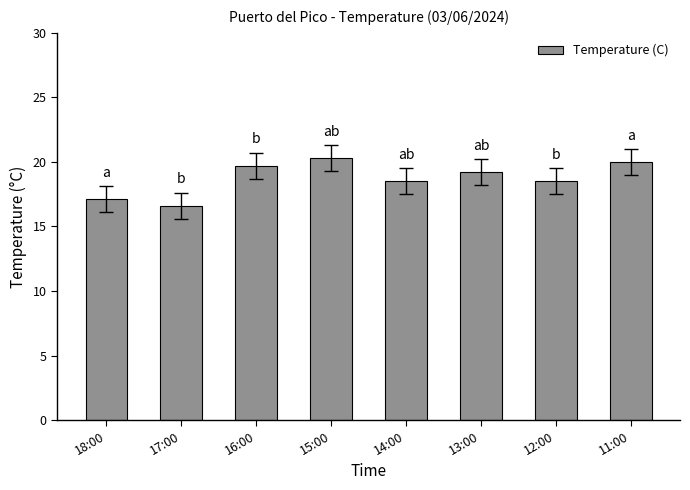

What is the ratio of the value at 11:00 to the value at 16:00?

1.0